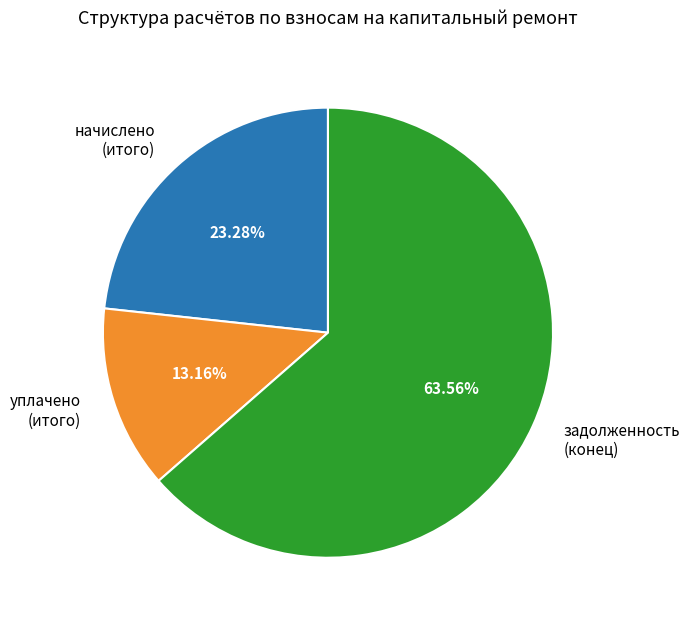

Rank the categories by value from highest to lowest.

задолженность (конец), начислено (итого), уплачено (итого)